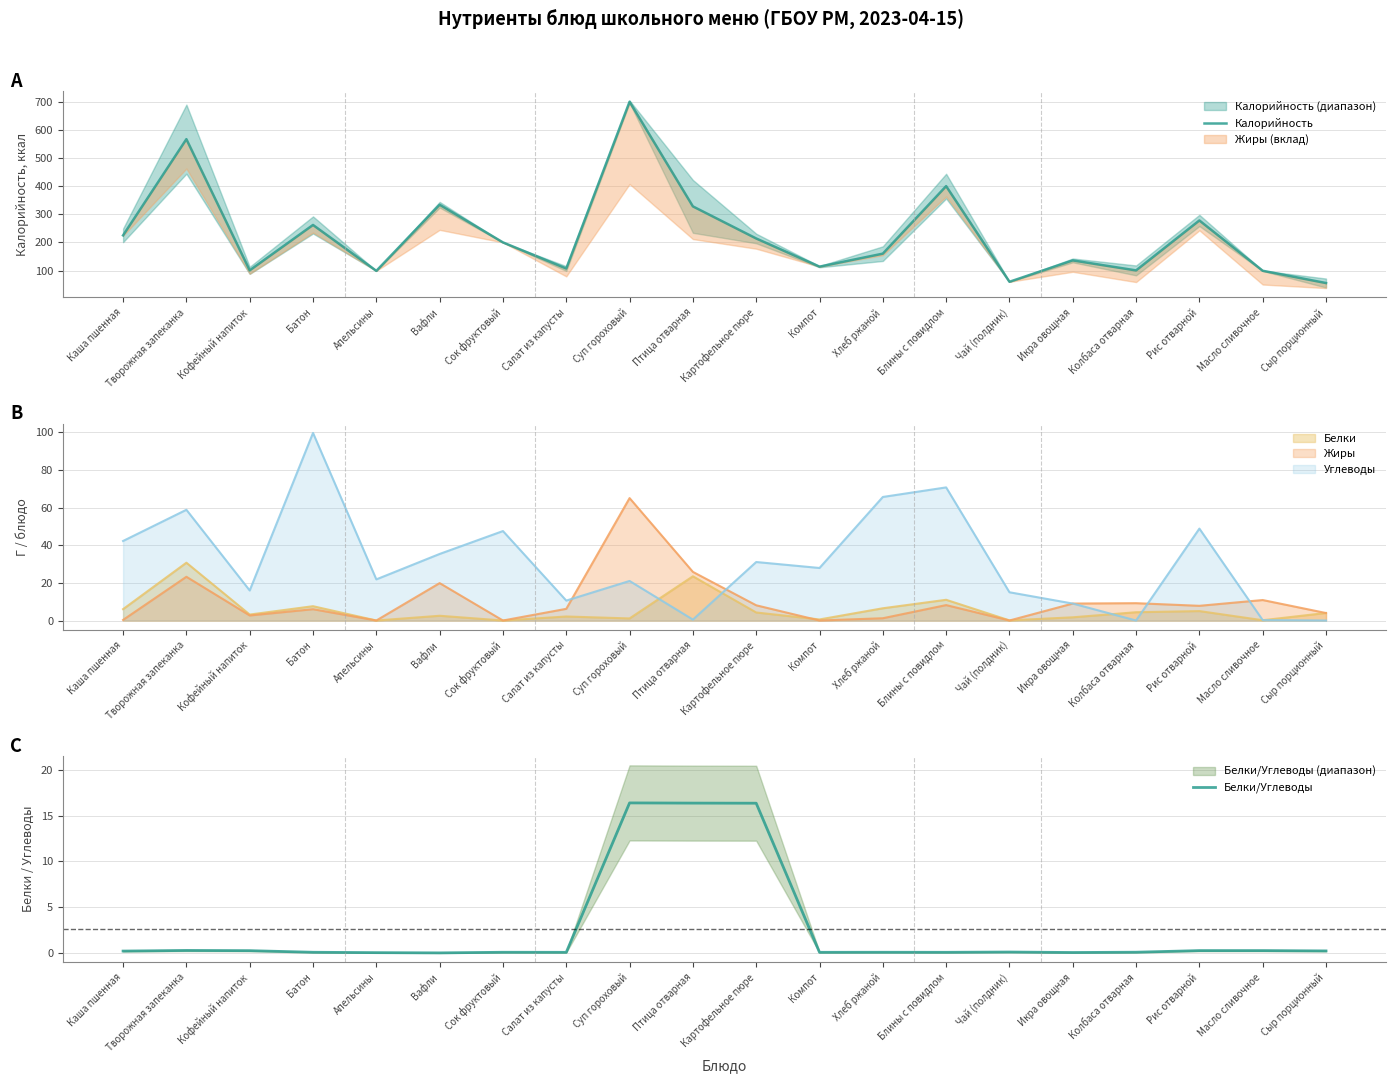

What is the average value of the Белки/Углеводы series?

2.6